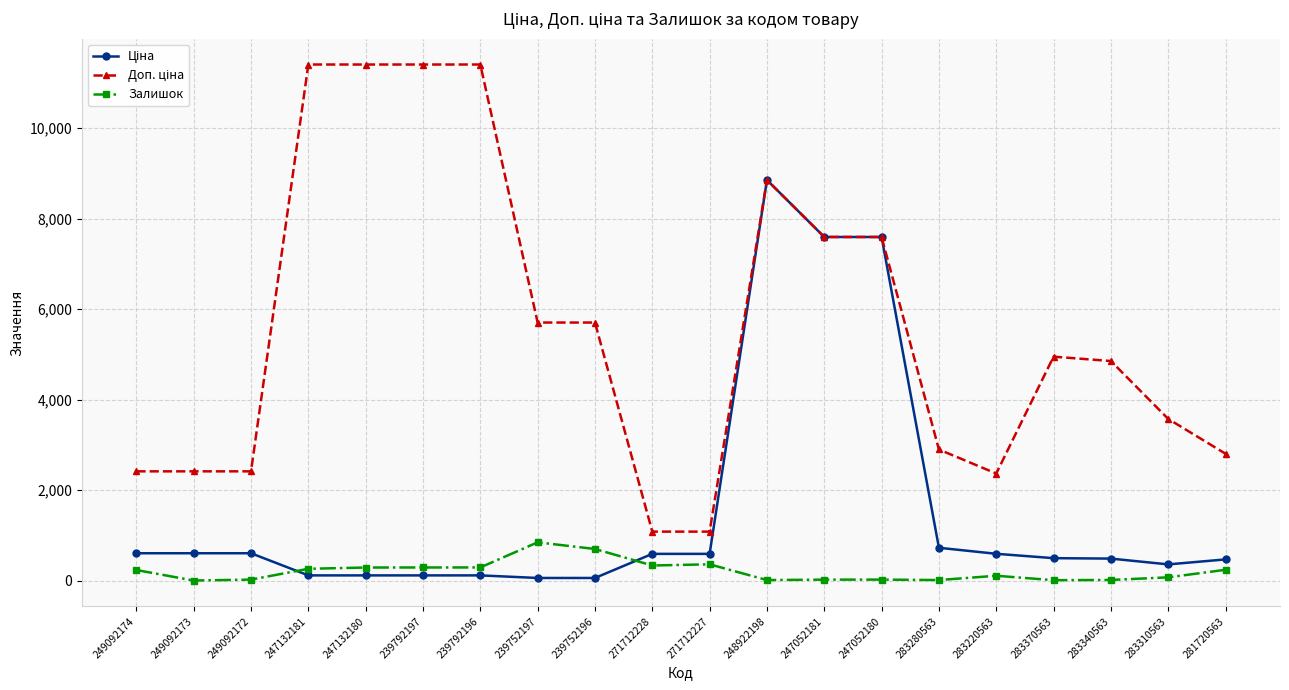

What is the label of the 6th point from the left?

239792197